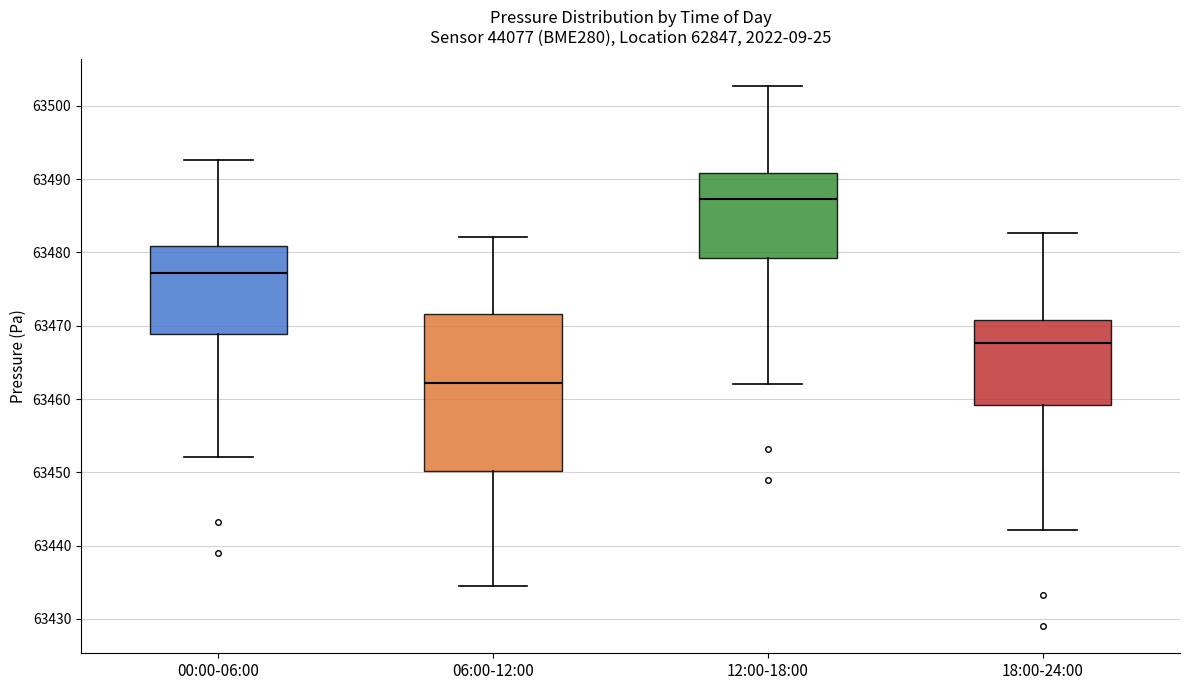

Reading left to right, read every box against the y-axis: the position of its median line, the range the box covers, and the ends of its whiskers. The values are not printed on the chart, so give them approximately, as read against the axis.

00:00-06:00: median 63477, box 63469 to 63481, whiskers 63452 to 63493
06:00-12:00: median 63462, box 63450 to 63472, whiskers 63434 to 63482
12:00-18:00: median 63487, box 63479 to 63491, whiskers 63462 to 63503
18:00-24:00: median 63468, box 63459 to 63471, whiskers 63442 to 63483